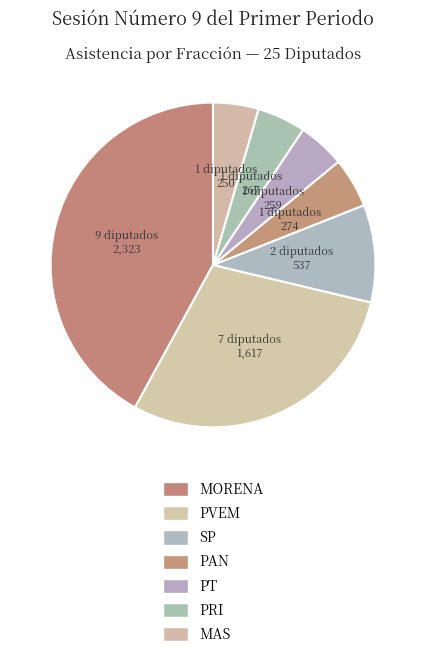

The PAN slice represents 5% of the pie. True or false?

True